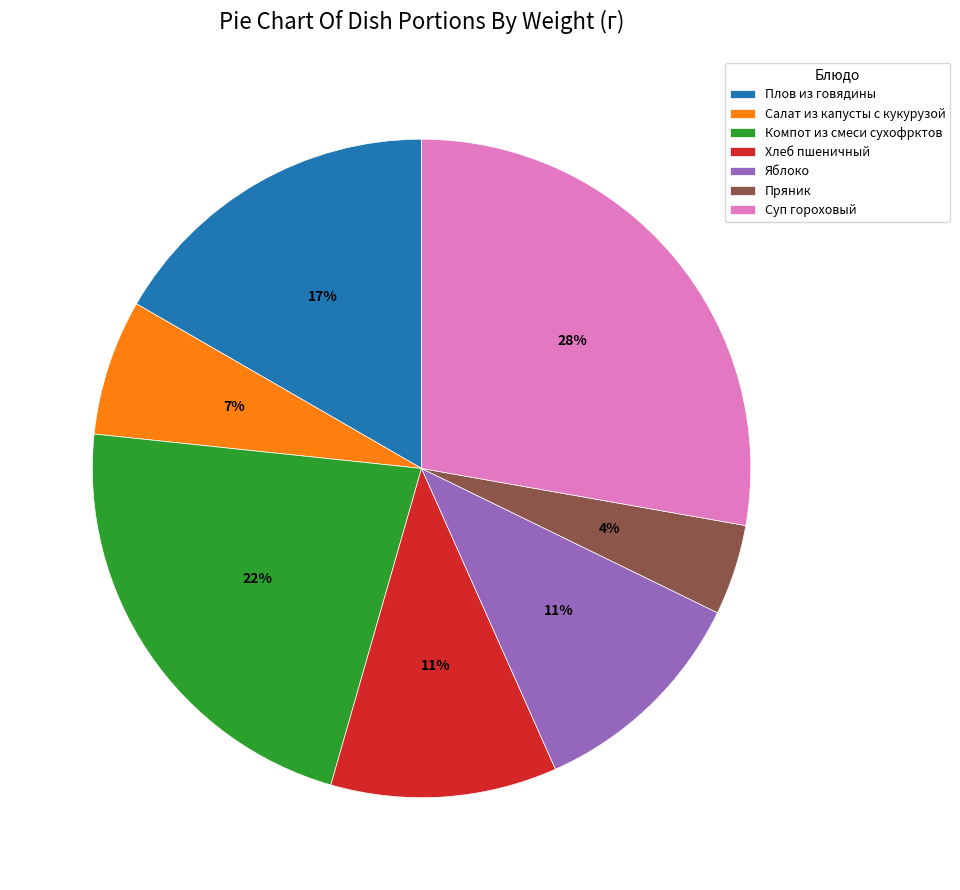

Do Хлеб пшеничный and Пряник together represent more than half of the pie?

No